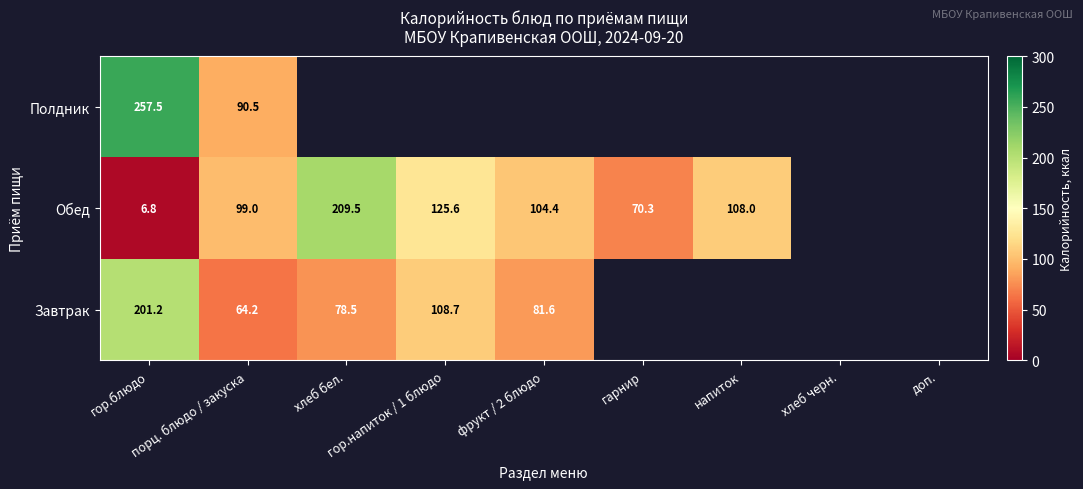

At which label does Завтрак reach its peak?

гор.блюдо